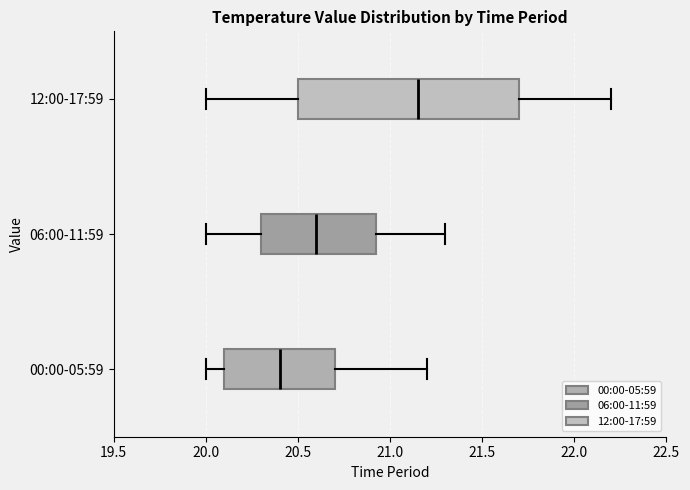

Reading bottom to top, transcribe this box plot: for each box, give where its median line is, the range the box spans, and where its two whiskers end, as read against the x-axis. The values are not printed on the chart, so give them approximately, as read against the axis.

00:00-05:59: median 20.40, box 20.10 to 20.70, whiskers 20.00 to 21.20
06:00-11:59: median 20.60, box 20.30 to 20.95, whiskers 20.00 to 21.30
12:00-17:59: median 21.15, box 20.50 to 21.70, whiskers 20.00 to 22.20